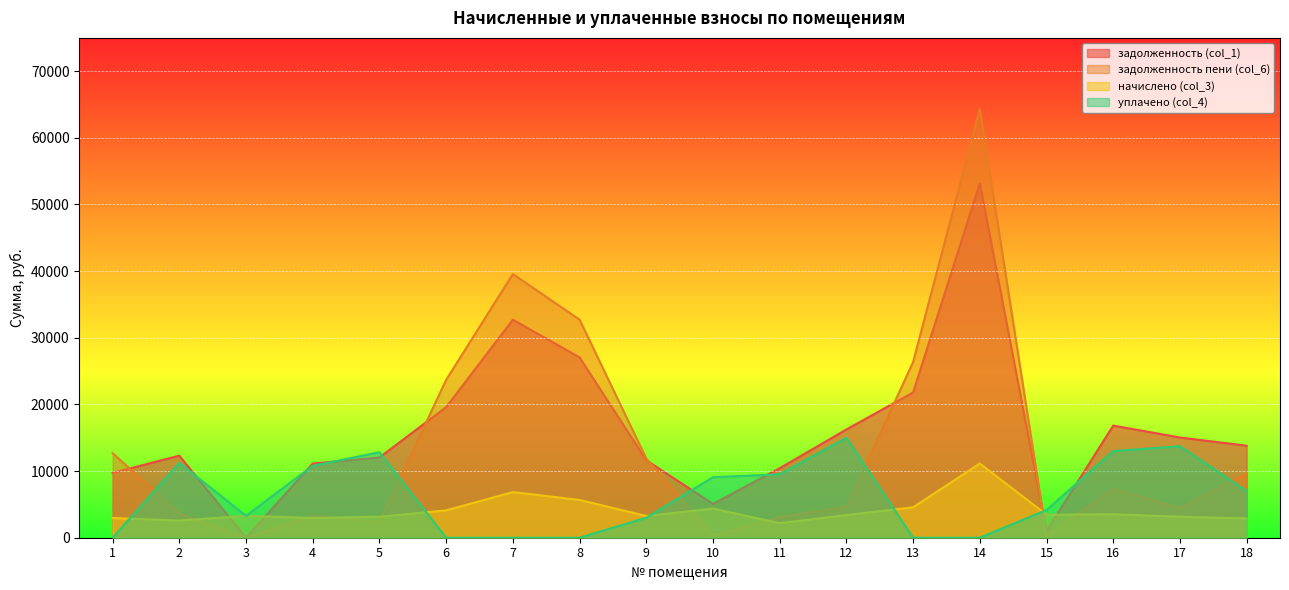

How many lines are shown in the chart?

4